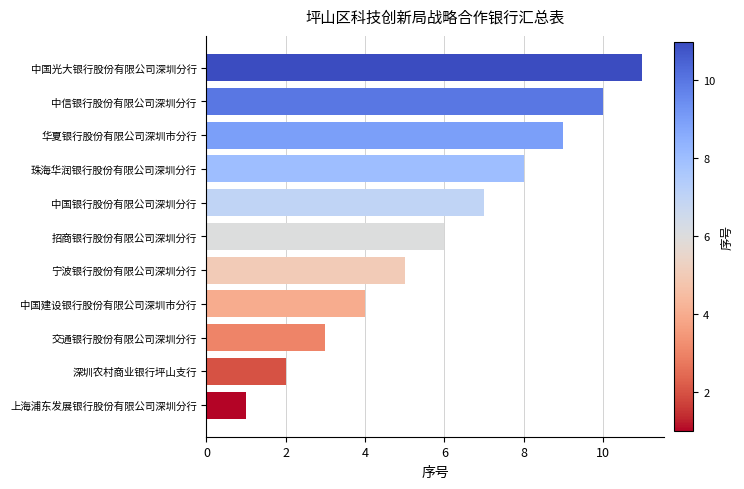

Which has a higher value, 珠海华润银行股份有限公司深圳分行 or 交通银行股份有限公司深圳分行?

珠海华润银行股份有限公司深圳分行